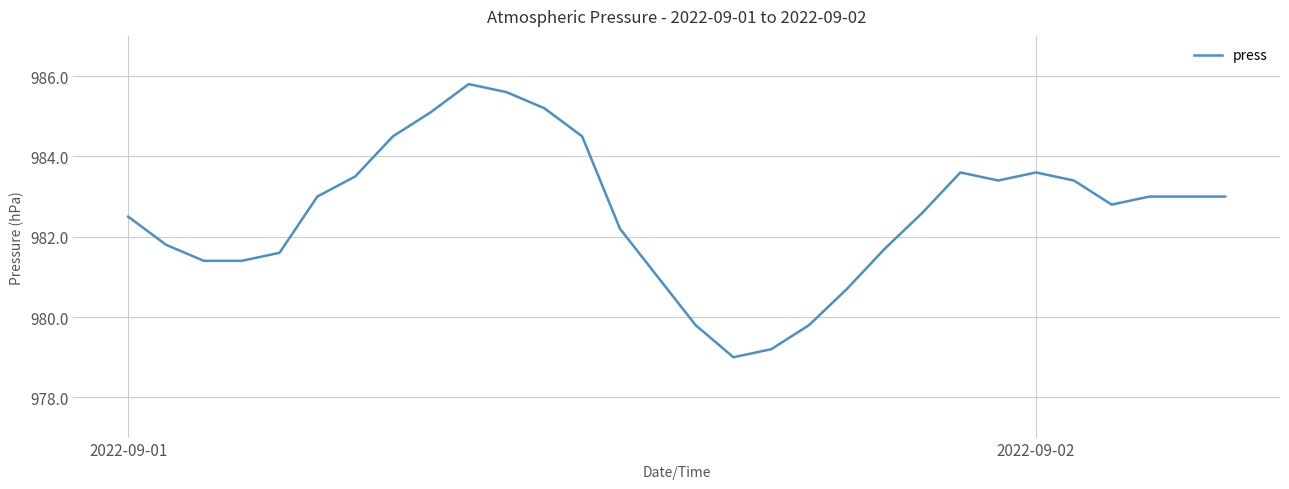

What is the difference between the maximum and minimum values?

6.8